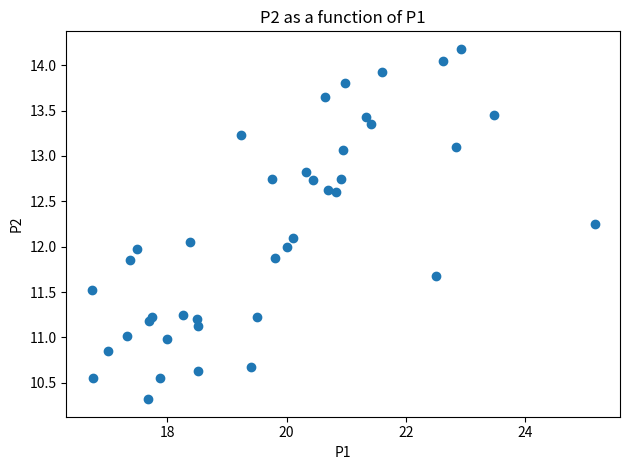

What is the range of Y values (max minus min)?

3.9